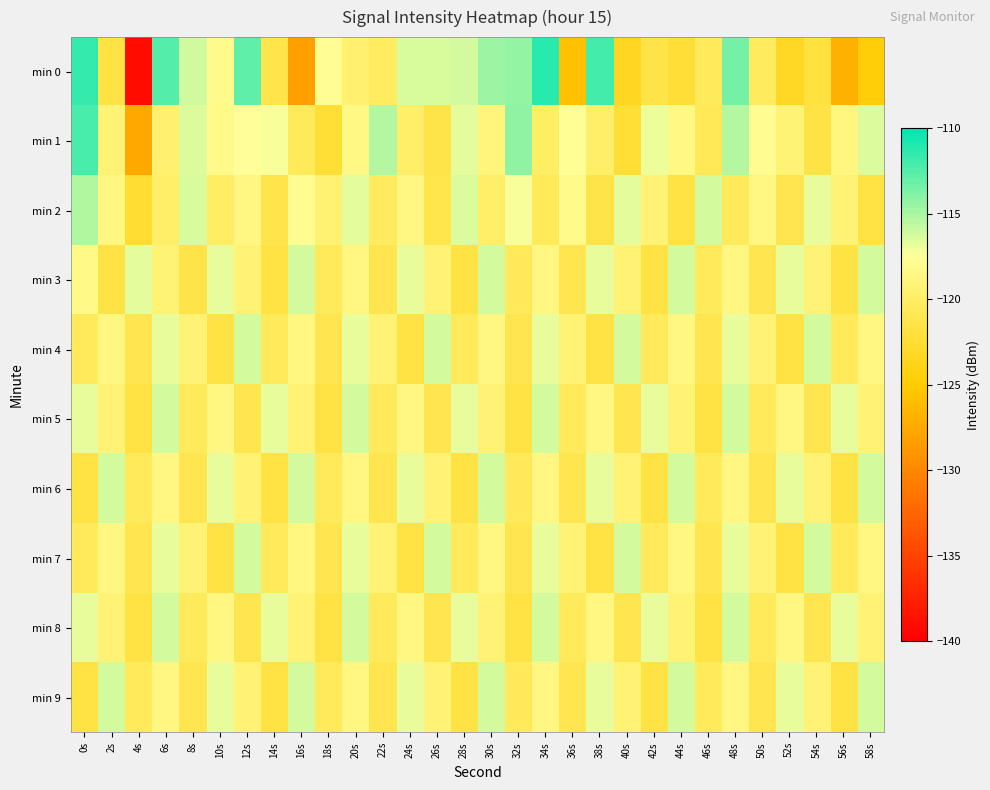

List the series in order of their peak value, highest first.

min 0, min 1, min 2, min 3, min 4, min 5, min 6, min 7, min 8, min 9